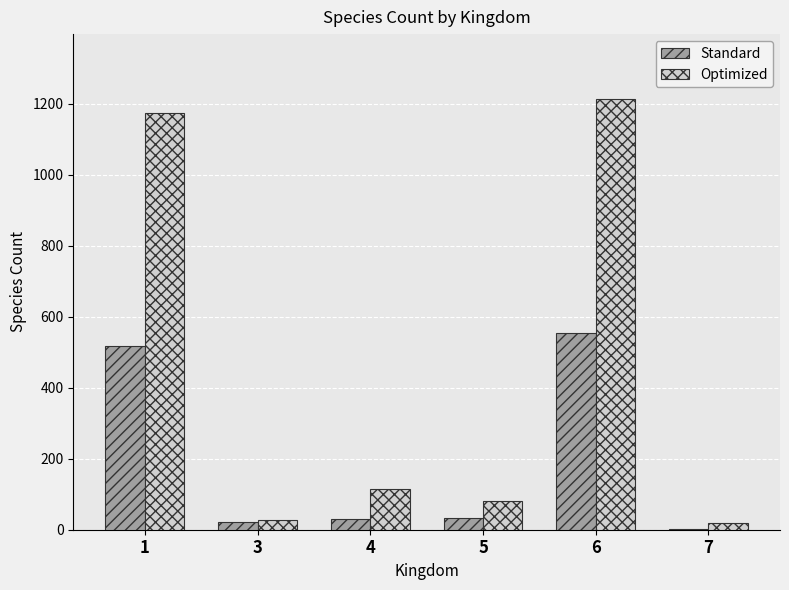

Between 4 and 6, which series saw the biggest shift?

Optimized